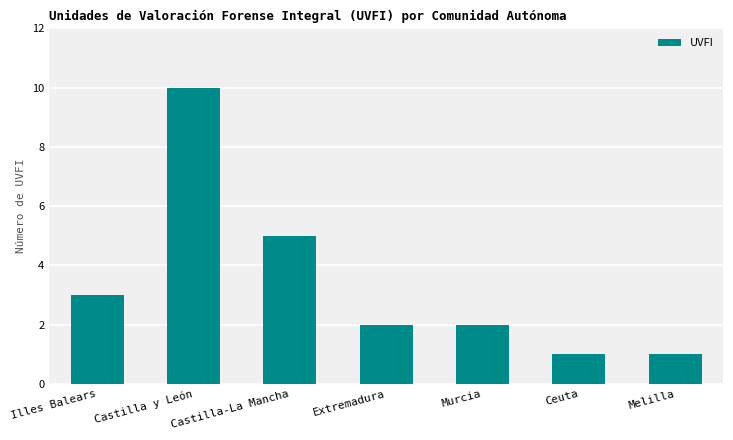

What is the difference between the maximum and minimum values?

9